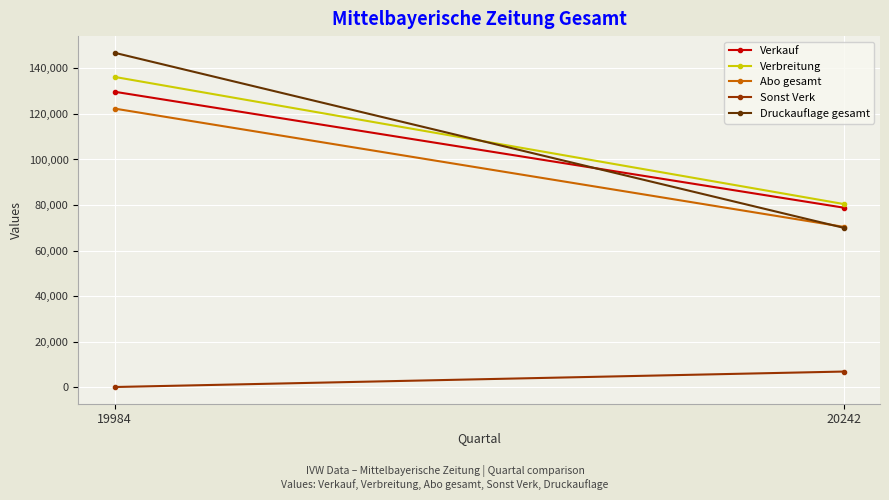

Is this an area chart (filled region under the line)?

No